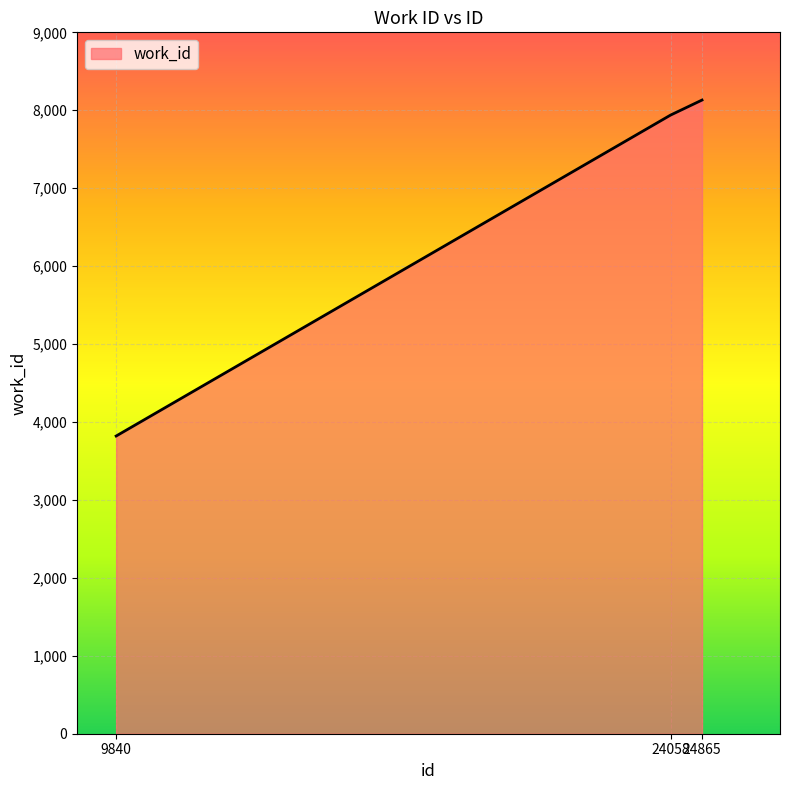

Which category has the lowest value across all series?

9840